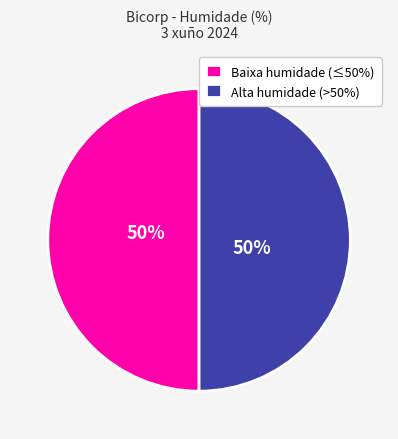

True or false: Alta humidade (>50%) accounts for 39% of the total.

False